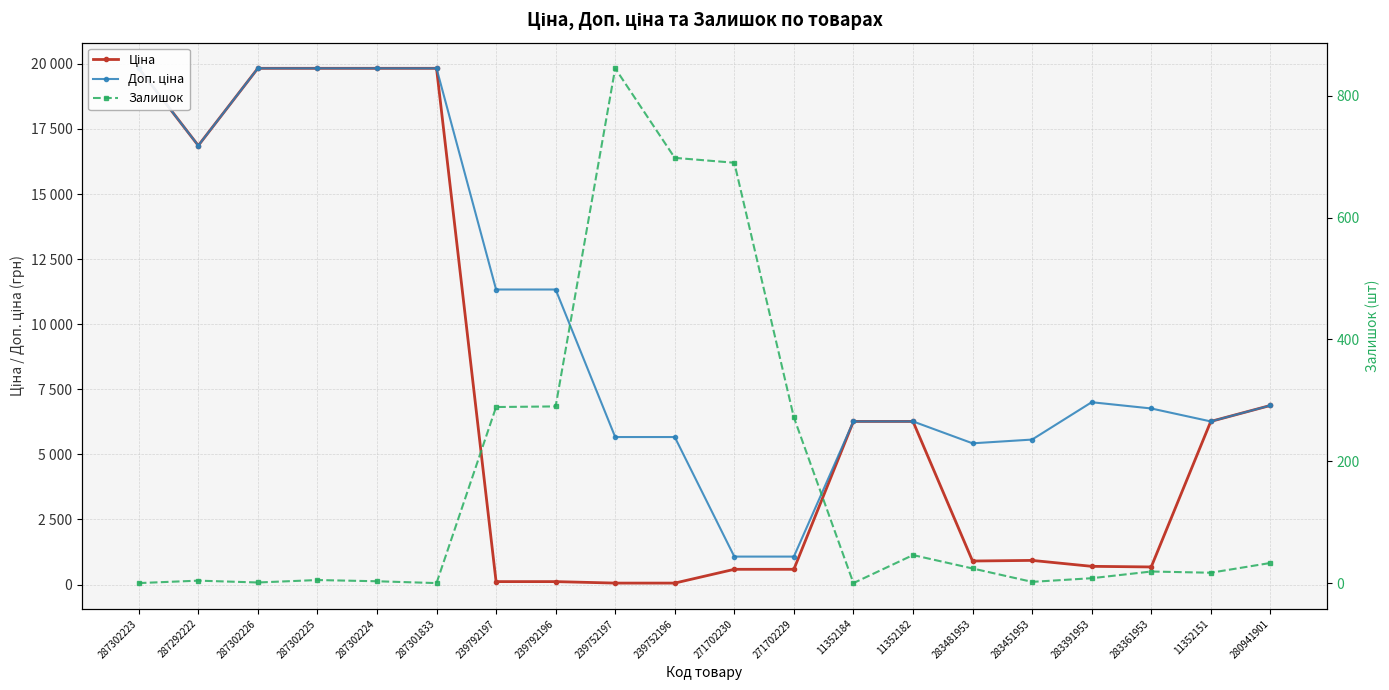

Which series has the largest range (max minus min)?

Ціна